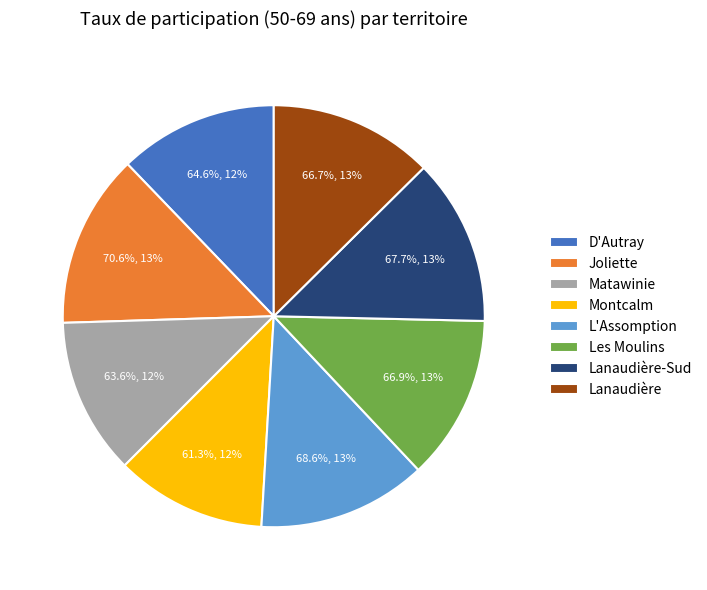

Which category has the biggest portion of the pie?

Joliette